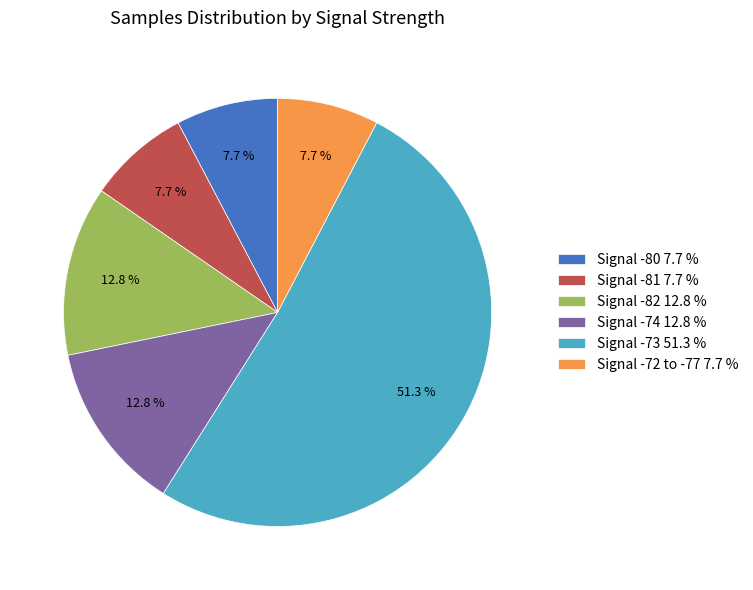

Is the sum of Signal -74 12.8 % and Signal -82 12.8 % greater than half?

No